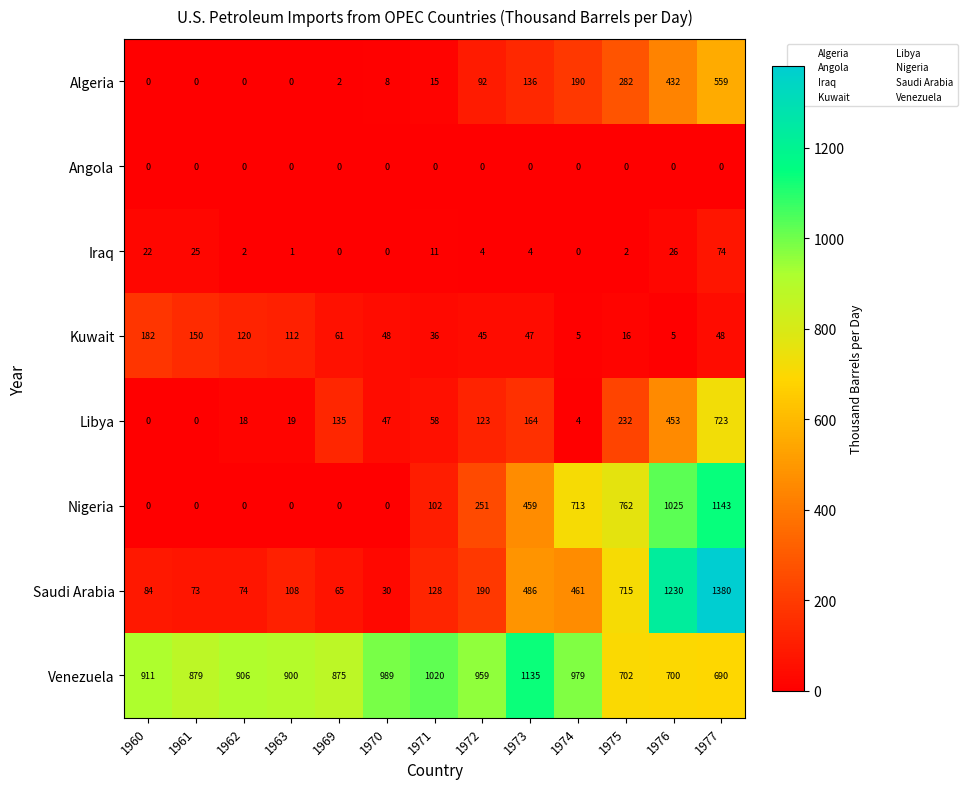

How many data points does each series have?

13